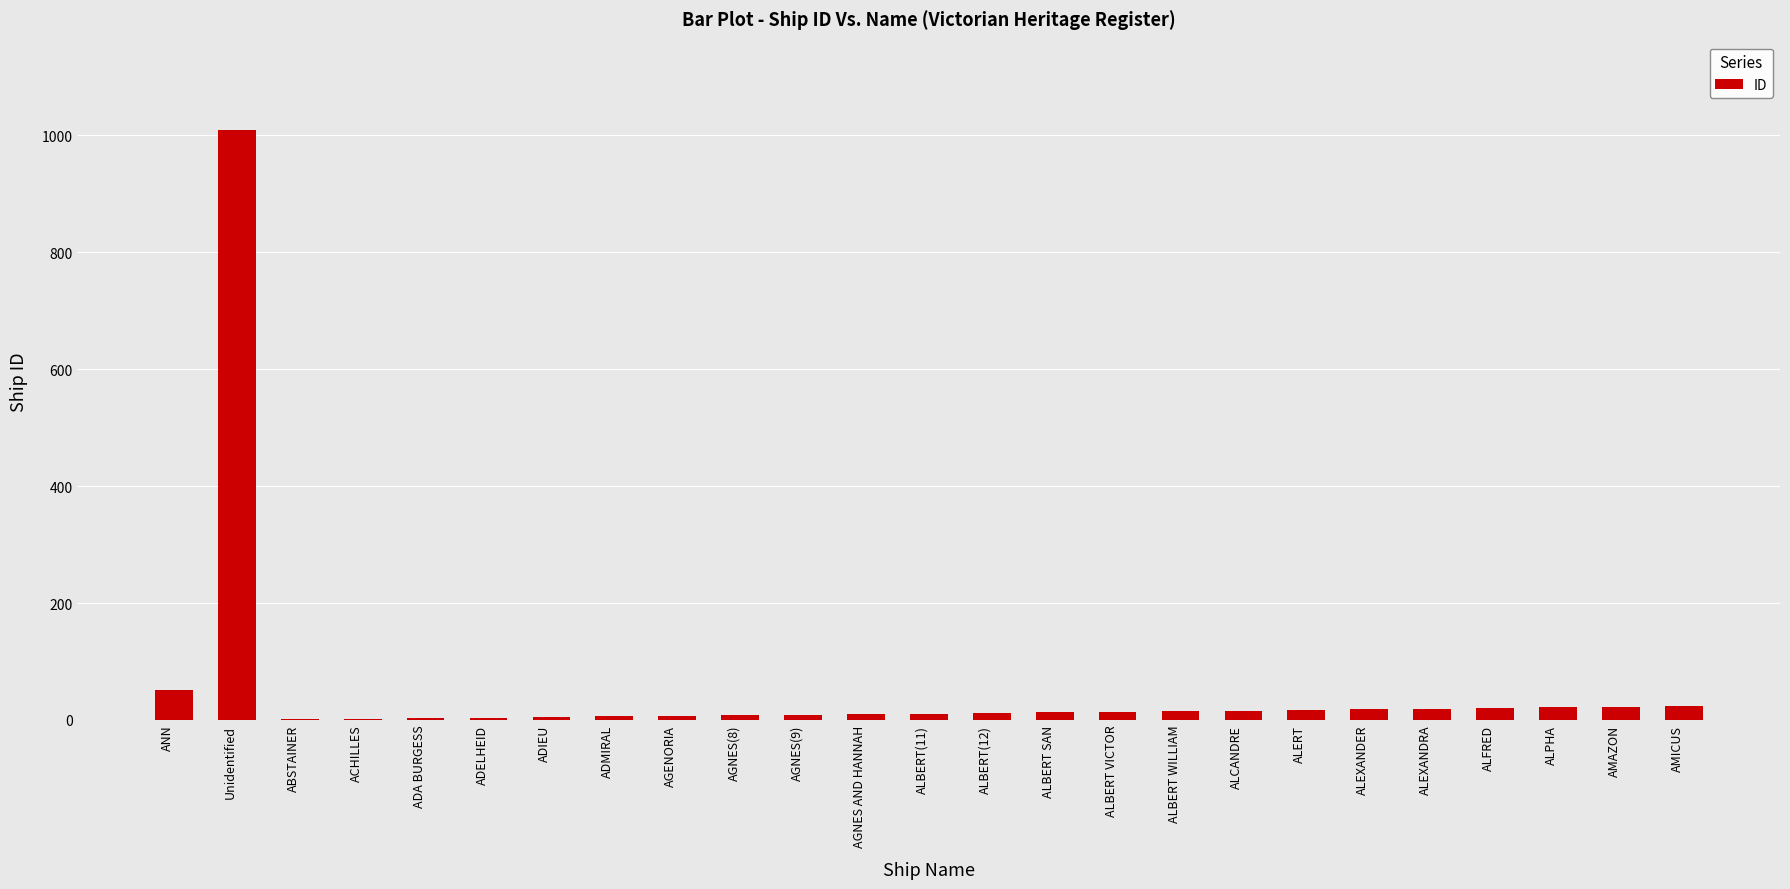

What is the sum of all values?

1339